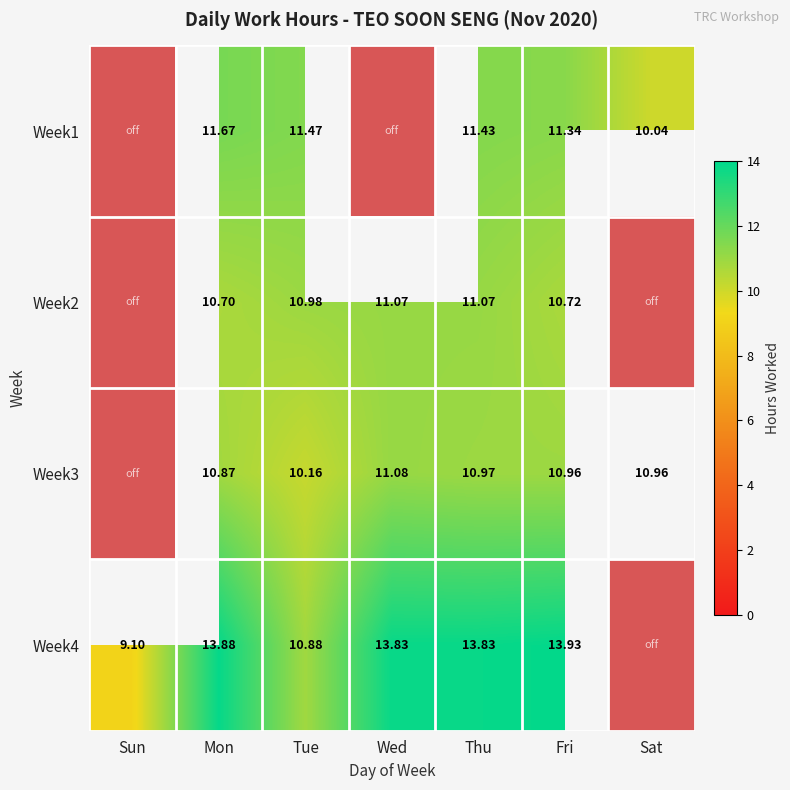

List the series in order of their peak value, highest first.

Week4, Week1, Week3, Week2